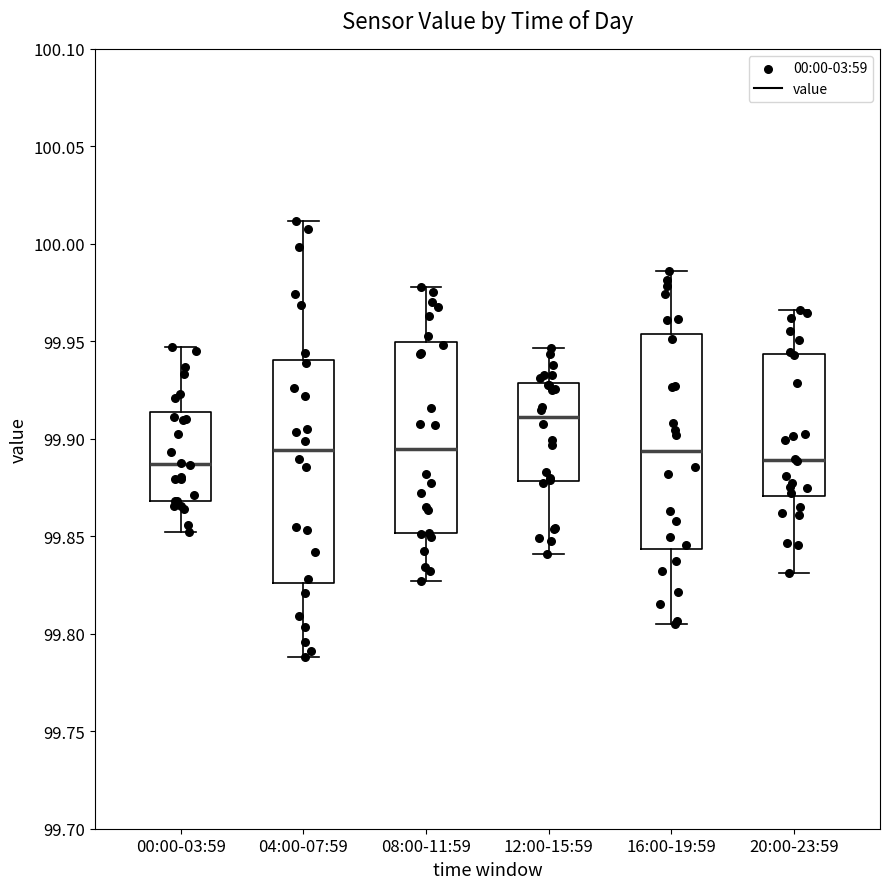

Where does the upper whisker of the box for 12:00-15:59 end on the y-axis? The values are not printed on the chart, so give them approximately, as read against the axis.

99.945